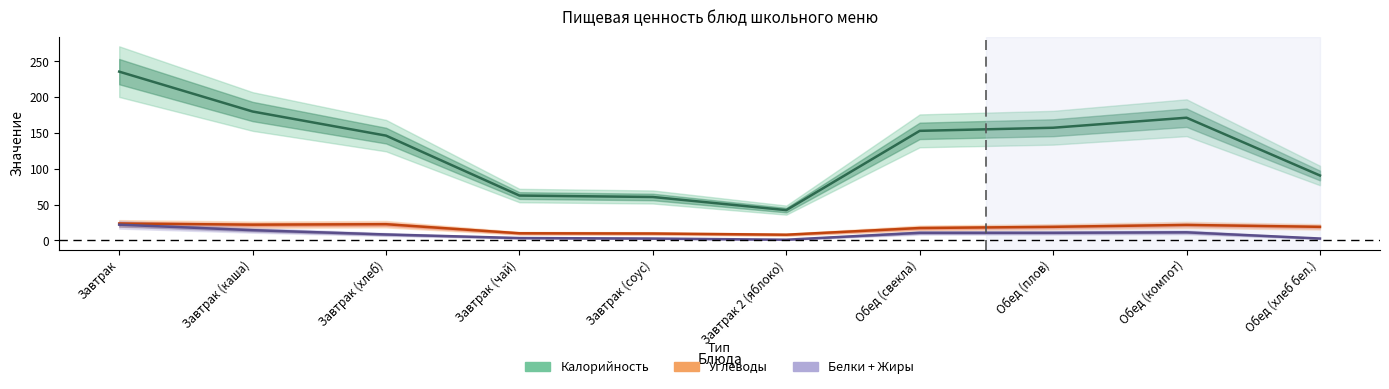

Reading right to left, transcribe all the data shown in this chart.

Калорийность: 90.7	171.3	157.3	153.0	42.3	60.7	62.7	146.3	180.0	235.7
Углеводы: 19.0	21.7	19.0	17.3	8.0	9.7	10.0	22.7	22.0	23.7
Белки + Жиры: 2.7	11.3	10.7	10.7	1.0	2.7	3.3	8.3	14.3	22.0